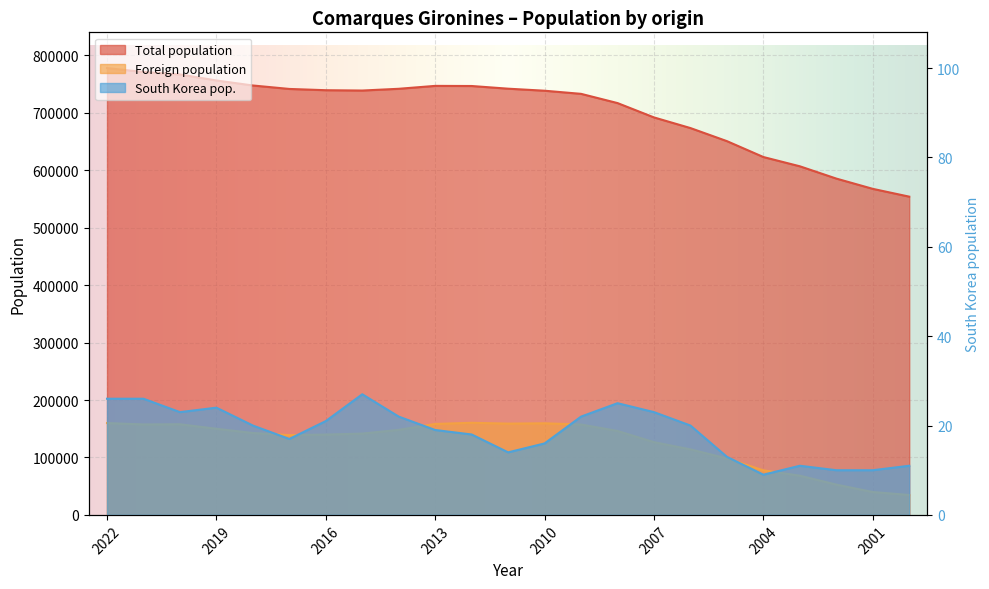

What is the total value across all series at 2007?

818521